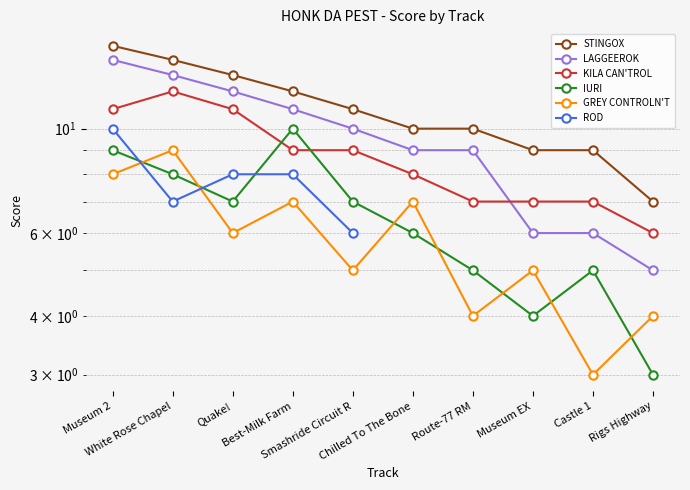

How many distinct data groups are displayed?

6